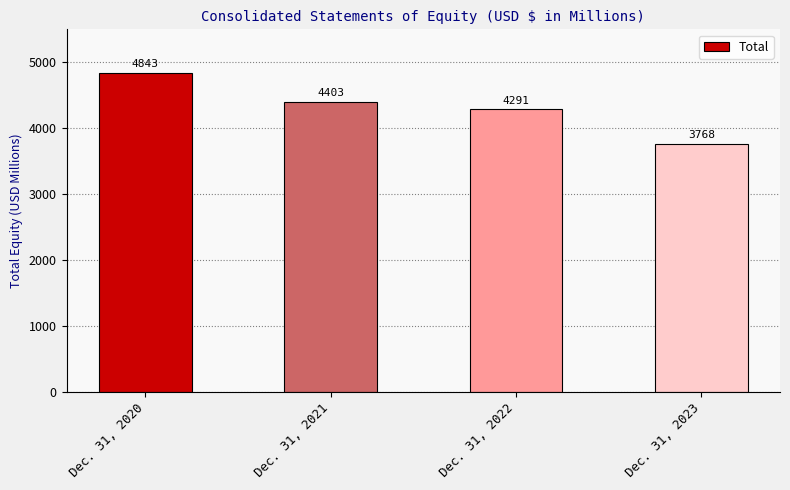

What value does the data have at Dec. 31, 2020?

4843